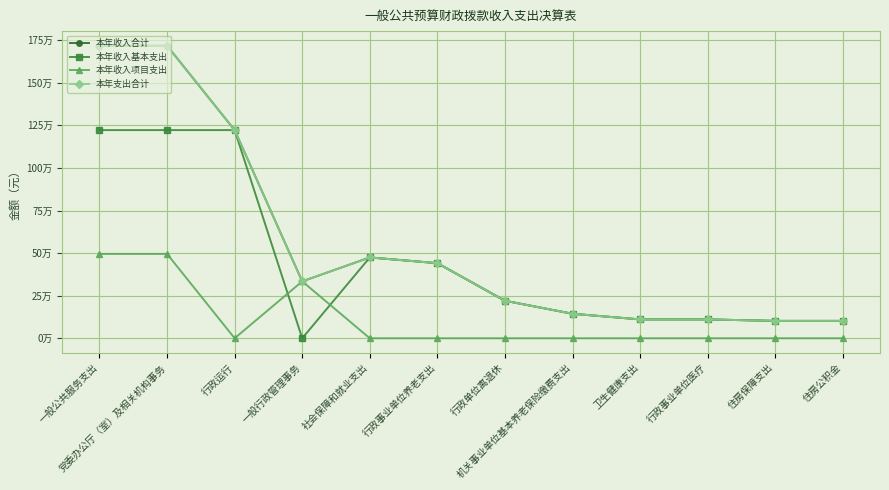

Is this an area chart (filled region under the line)?

No